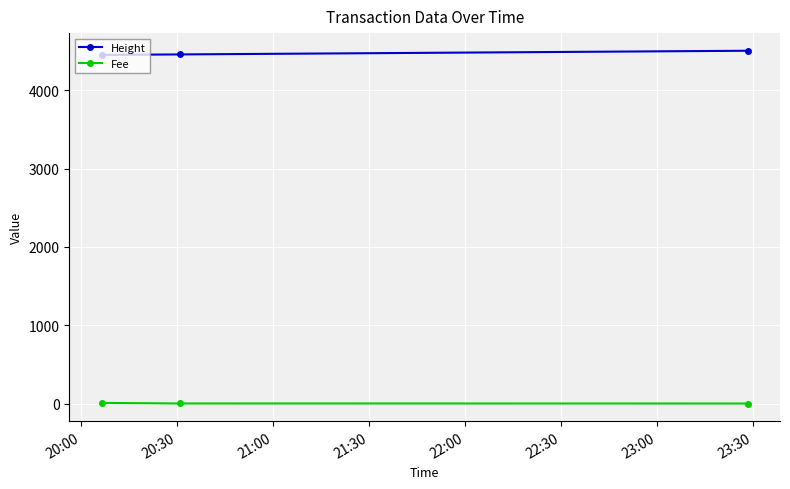

At how many categories does at least one series exceed 3793?

3